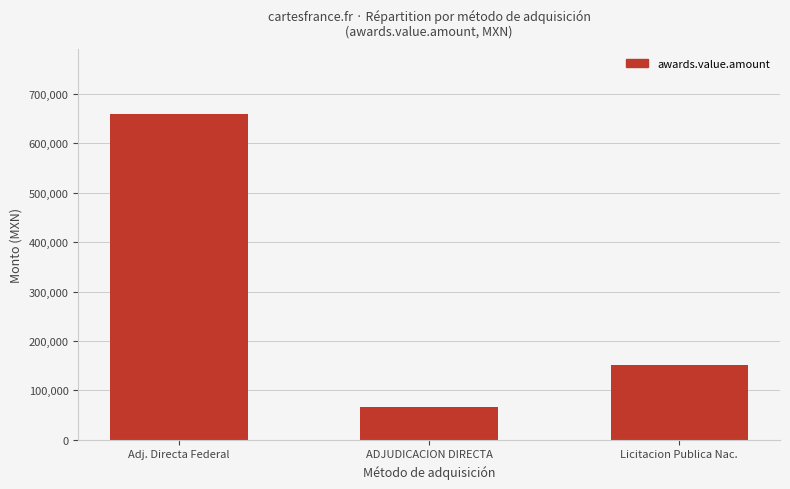

List the labels in order of value, largest first.

Adj. Directa Federal, Licitacion Publica Nac., ADJUDICACION DIRECTA